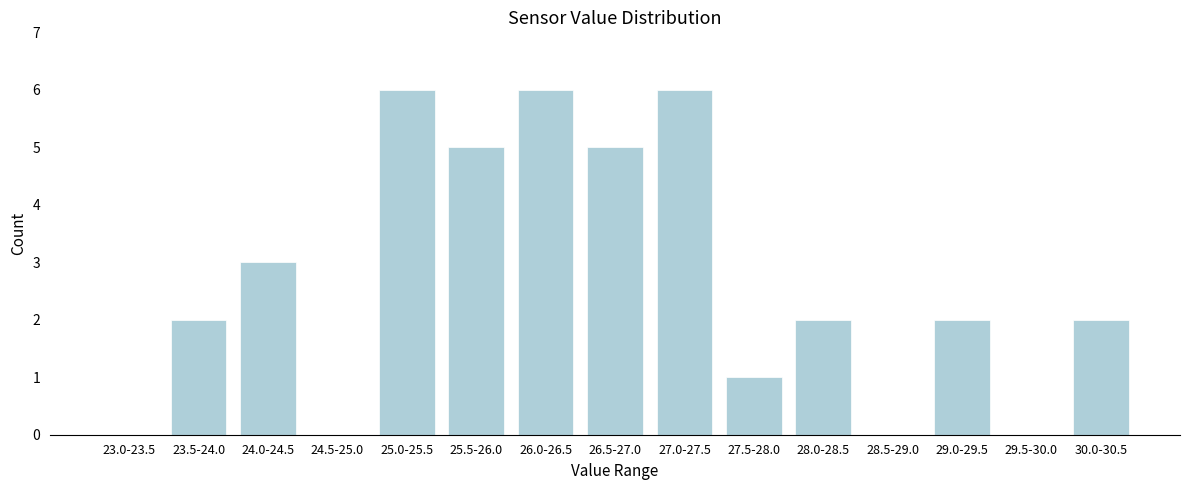

Reading left to right, transcribe all the data shown in this chart.

23.0-23.5=0	23.5-24.0=2	24.0-24.5=3	24.5-25.0=0	25.0-25.5=6	25.5-26.0=5	26.0-26.5=6	26.5-27.0=5	27.0-27.5=6	27.5-28.0=1	28.0-28.5=2	28.5-29.0=0	29.0-29.5=2	29.5-30.0=0	30.0-30.5=2